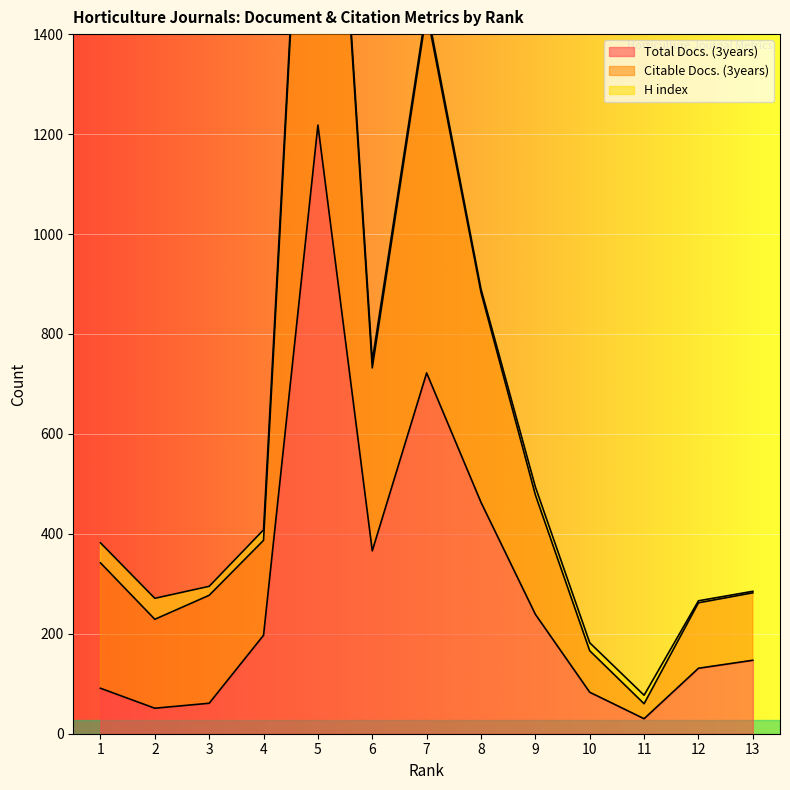

True or false: Citable Docs. (3years) and Total Docs. (3years) intersect in this chart.

False